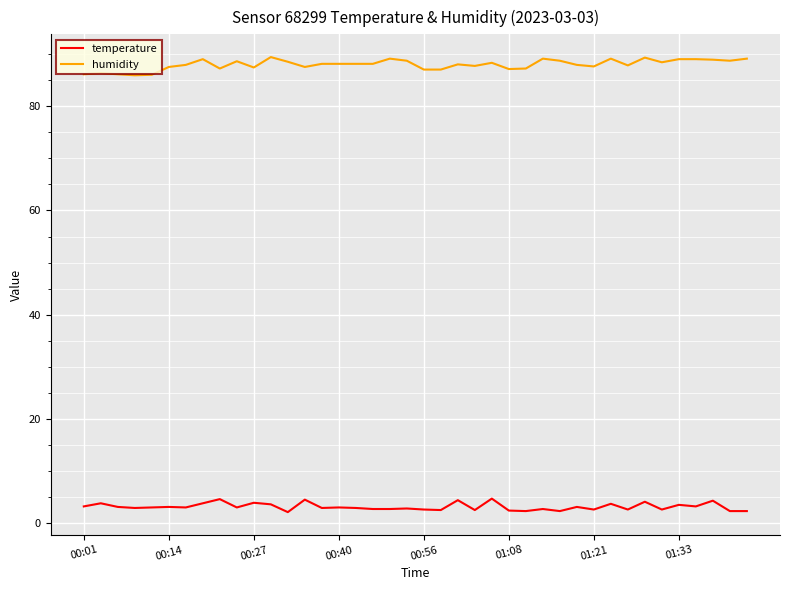

What is the difference between the maximum and minimum values in the humidity series?

3.5